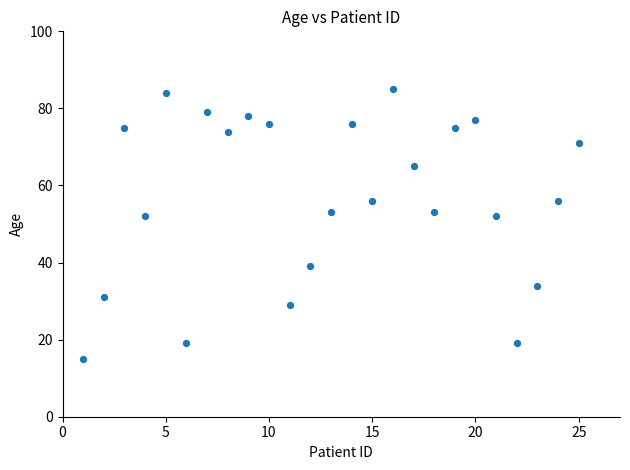

What is the range of Y values (max minus min)?

70